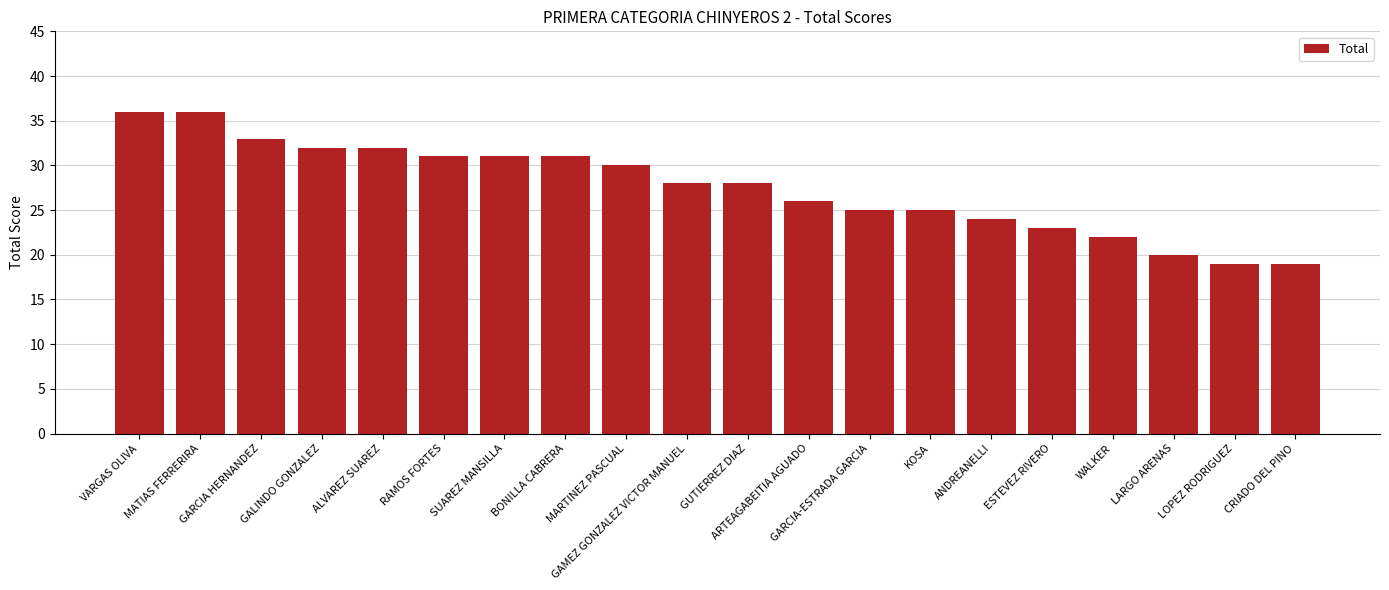

Reading right to left, what are all the values shown in this chart?

19	19	20	22	23	24	25	25	26	28	28	30	31	31	31	32	32	33	36	36